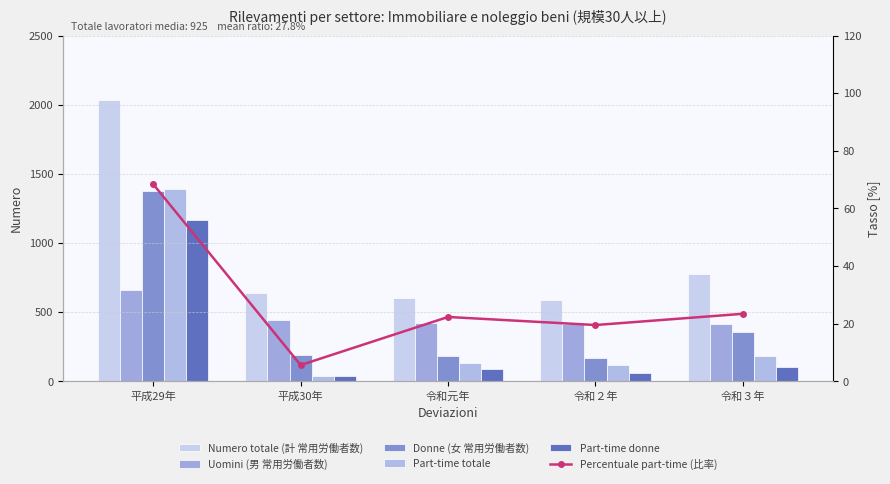

How many distinct data groups are displayed?

6